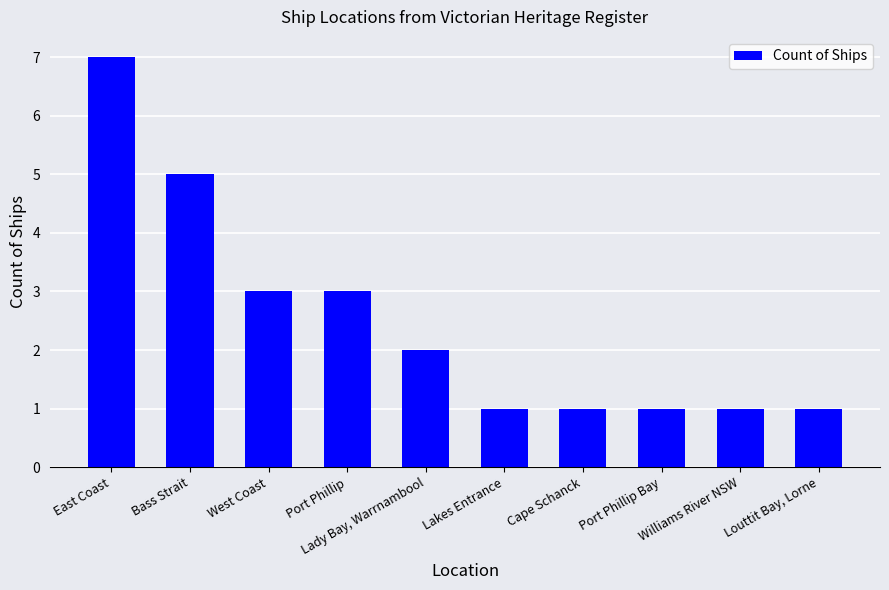

How many bars are there in total?

10